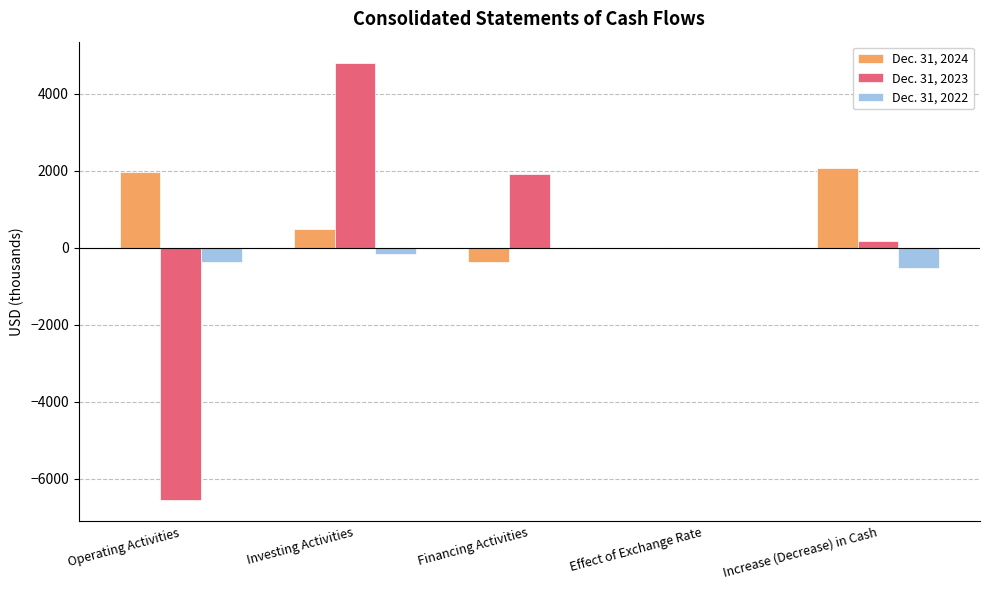

What is the approximate value of Dec. 31, 2024 at Operating Activities?

1955